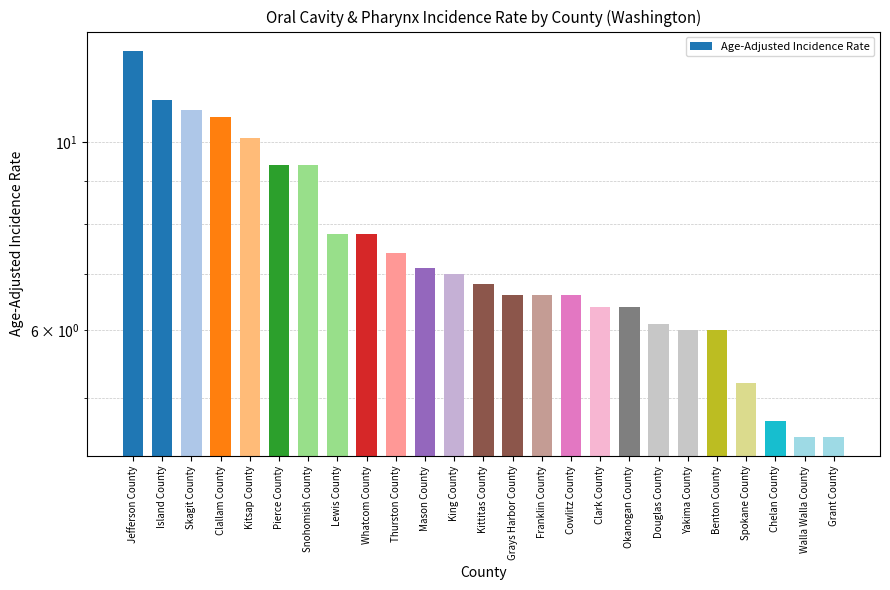

List the labels in order of value, smallest first.

Walla Walla County, Grant County, Chelan County, Spokane County, Yakima County, Benton County, Douglas County, Clark County, Okanogan County, Grays Harbor County, Franklin County, Cowlitz County, Kittitas County, King County, Mason County, Thurston County, Lewis County, Whatcom County, Pierce County, Snohomish County, Kitsap County, Clallam County, Skagit County, Island County, Jefferson County